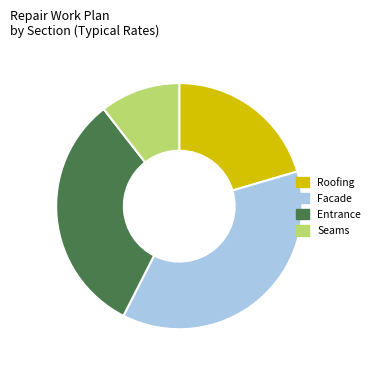

True or false: Roofing accounts for 15% of the total.

False